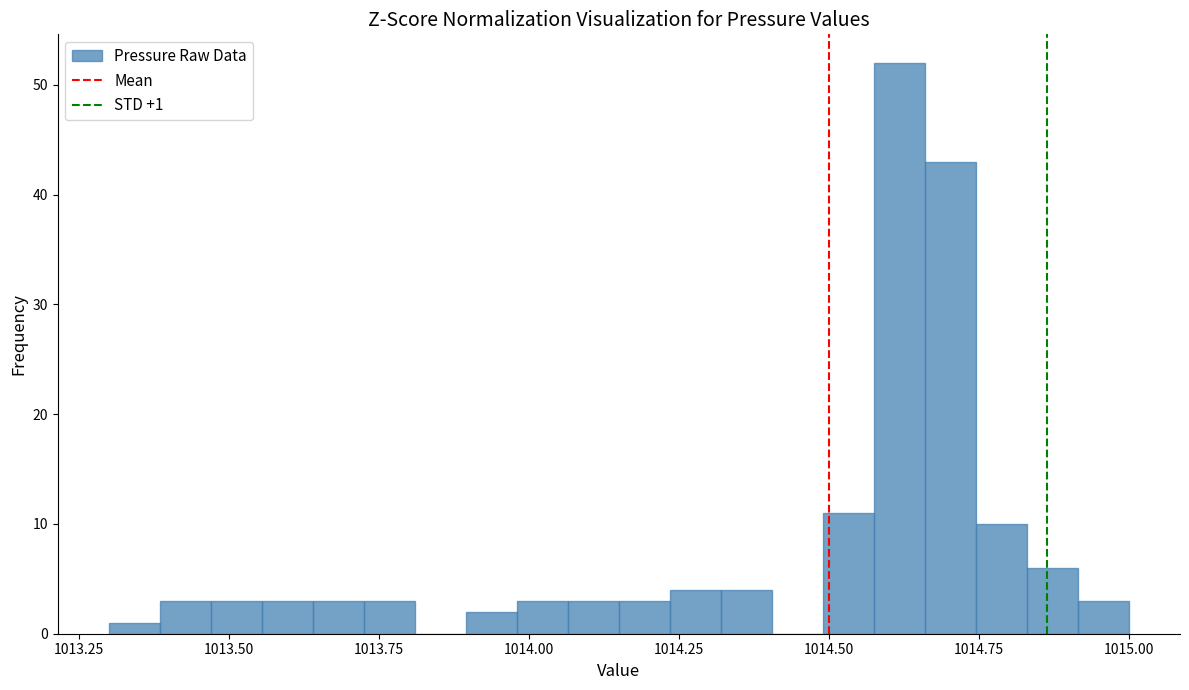

Read against the x-axis, roughly where is the centre of the tallest bar?

1014.60